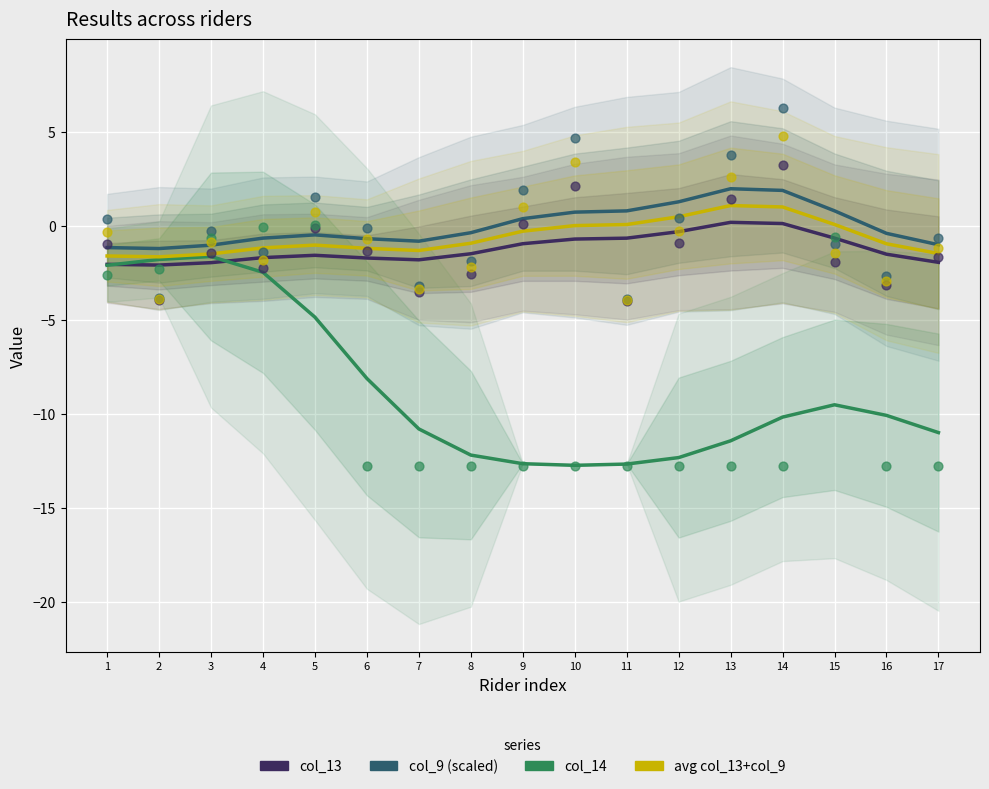

Which series reaches the maximum Y coordinate?

col_9 (scaled)